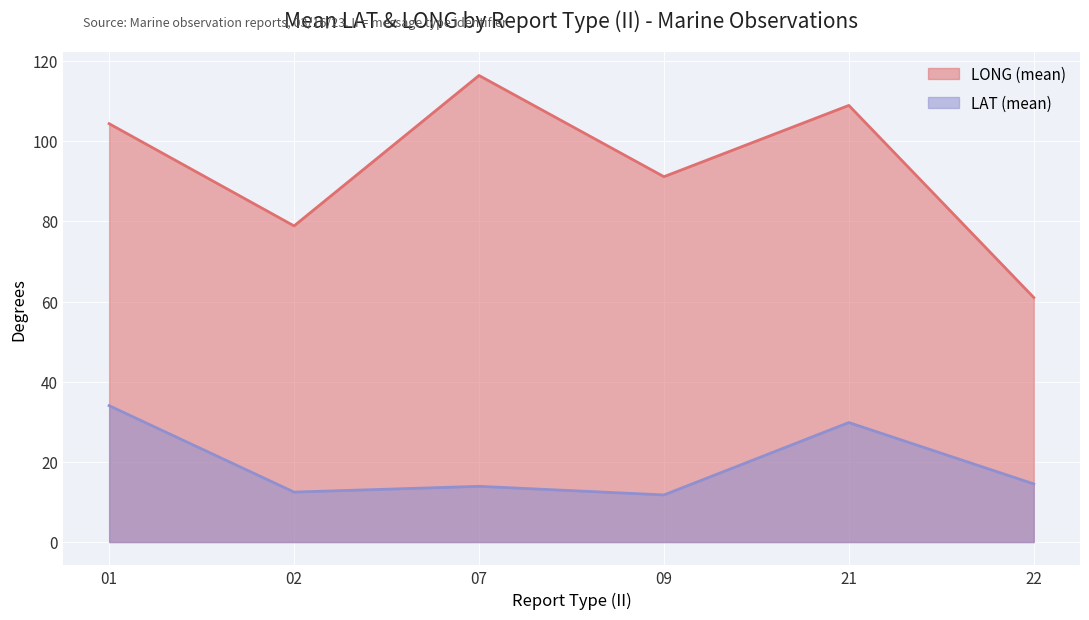

Is it true that LAT (mean) equals 3.6 at 22?

False